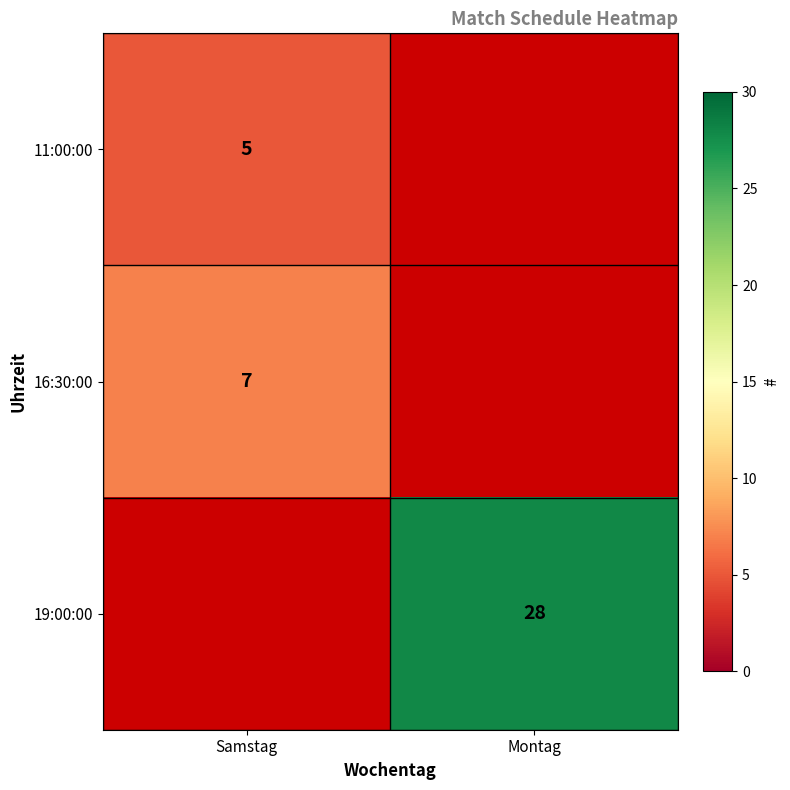

The value of 16:30:00 at Samstag is 7. True or false?

True